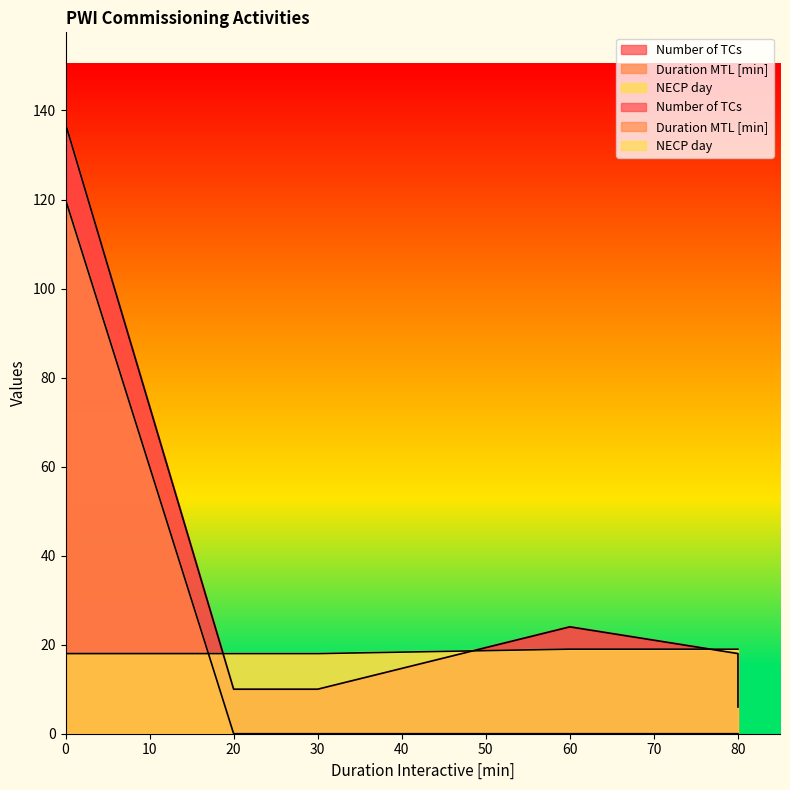

What is the difference between the maximum and minimum values in the NECP day series?

1